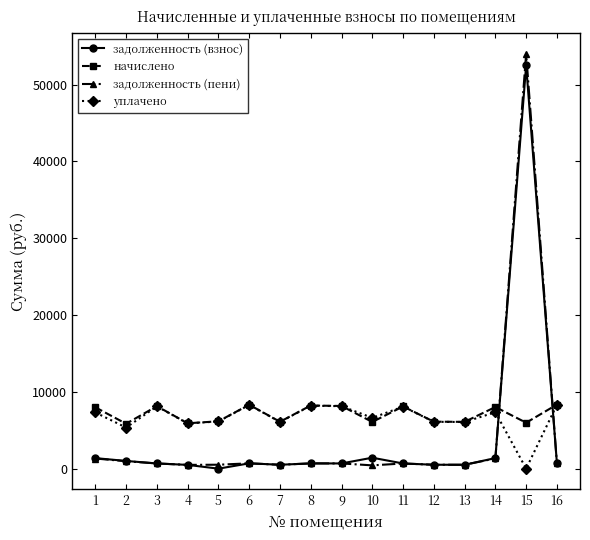

In начислено, how many points are higher than both neighbors (excluding endpoints)?

5